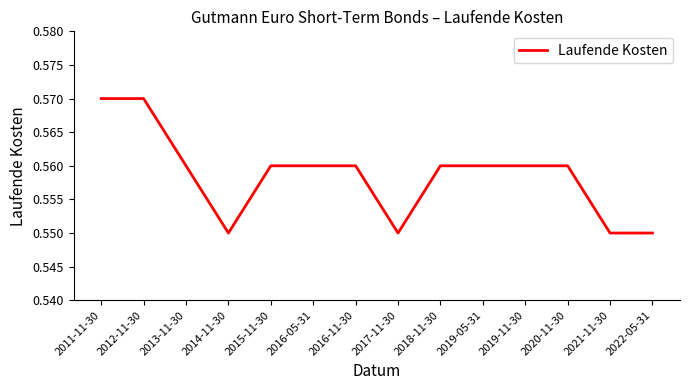

Is it true that the value at 2011-11-30 is 0.8?

False